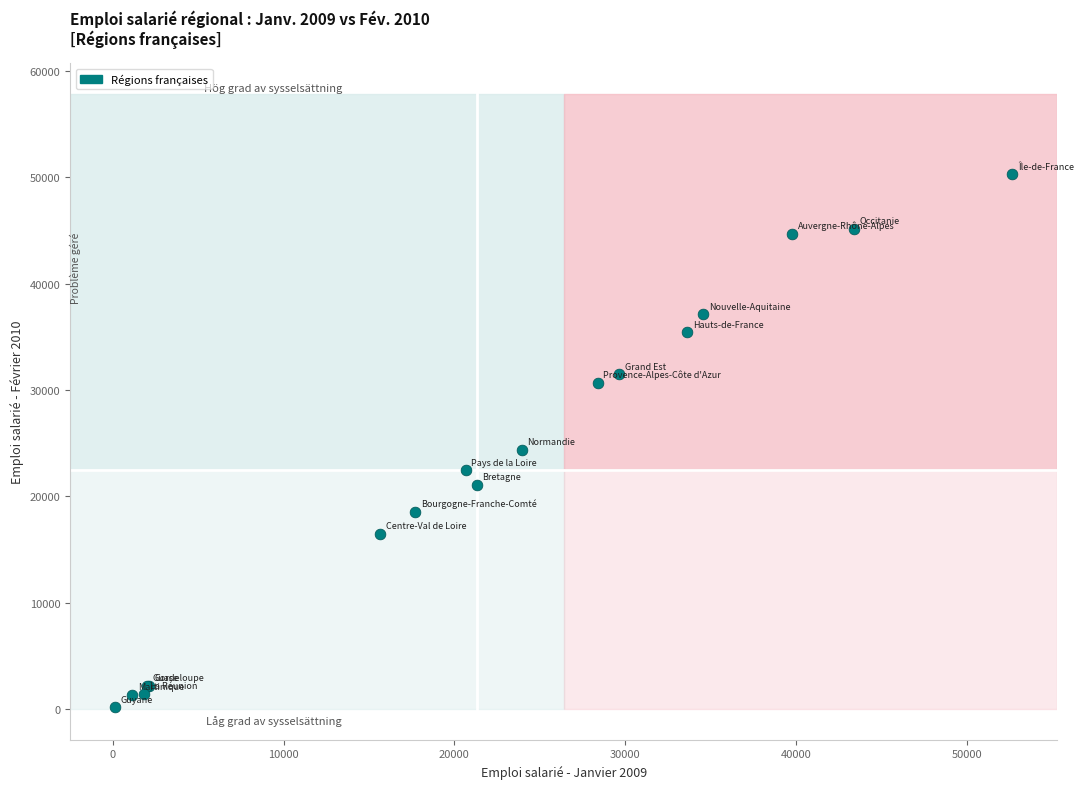

What Y value in the scatter plot is closest to 25227?

24403